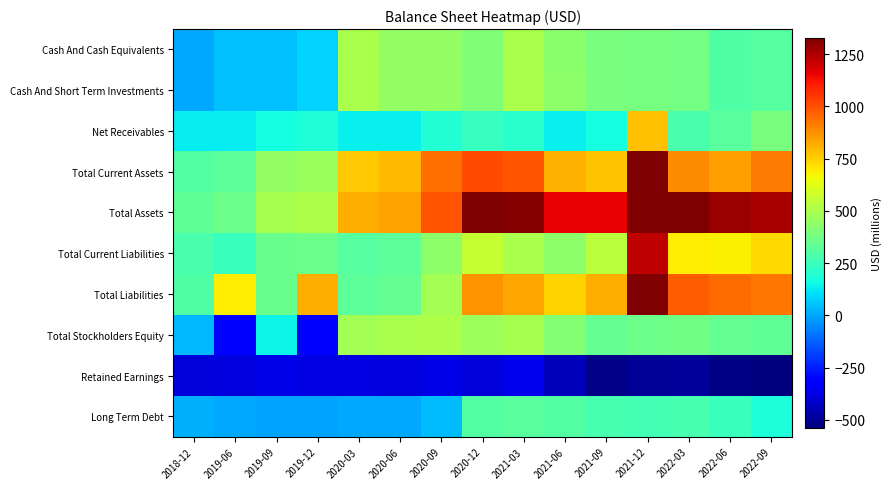

Which series has the largest total across all categories?

Total Assets